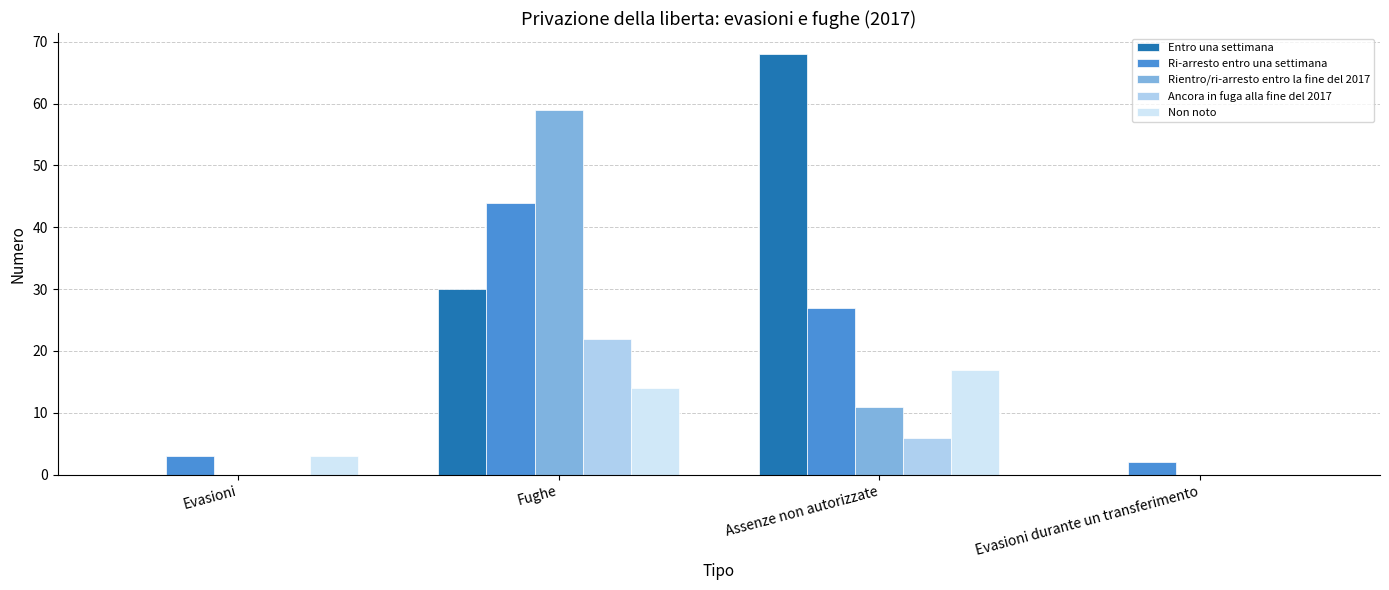

How many series are shown in this chart?

5